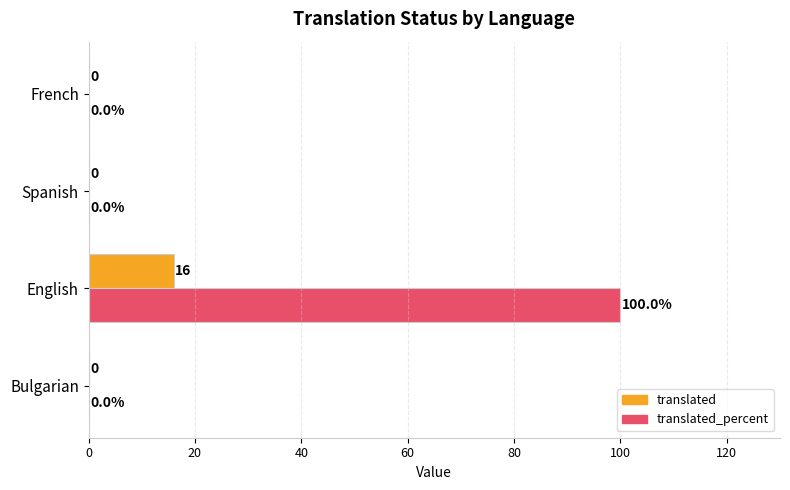

What is the sum of all translated_percent values?

100